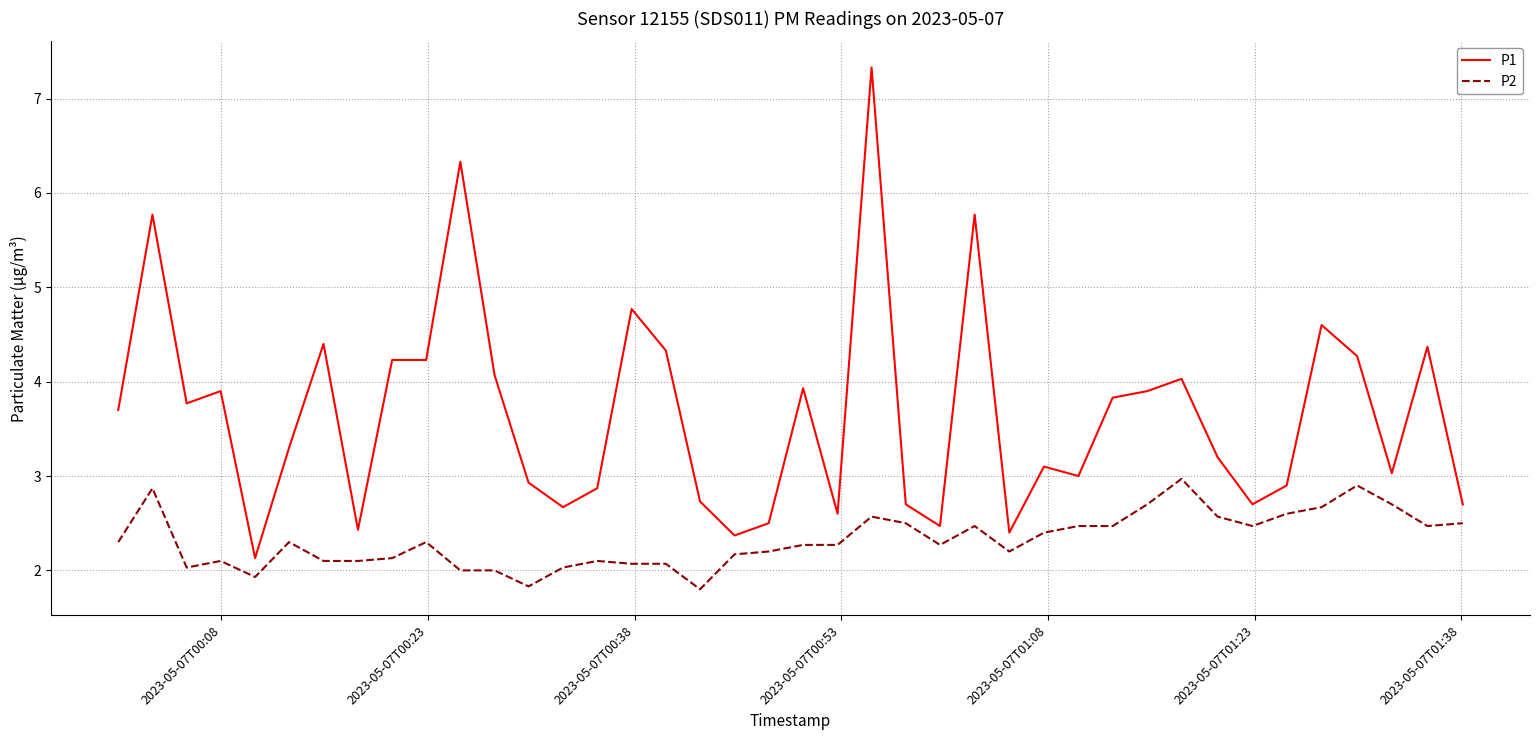

Does the chart have visible grid lines?

Yes